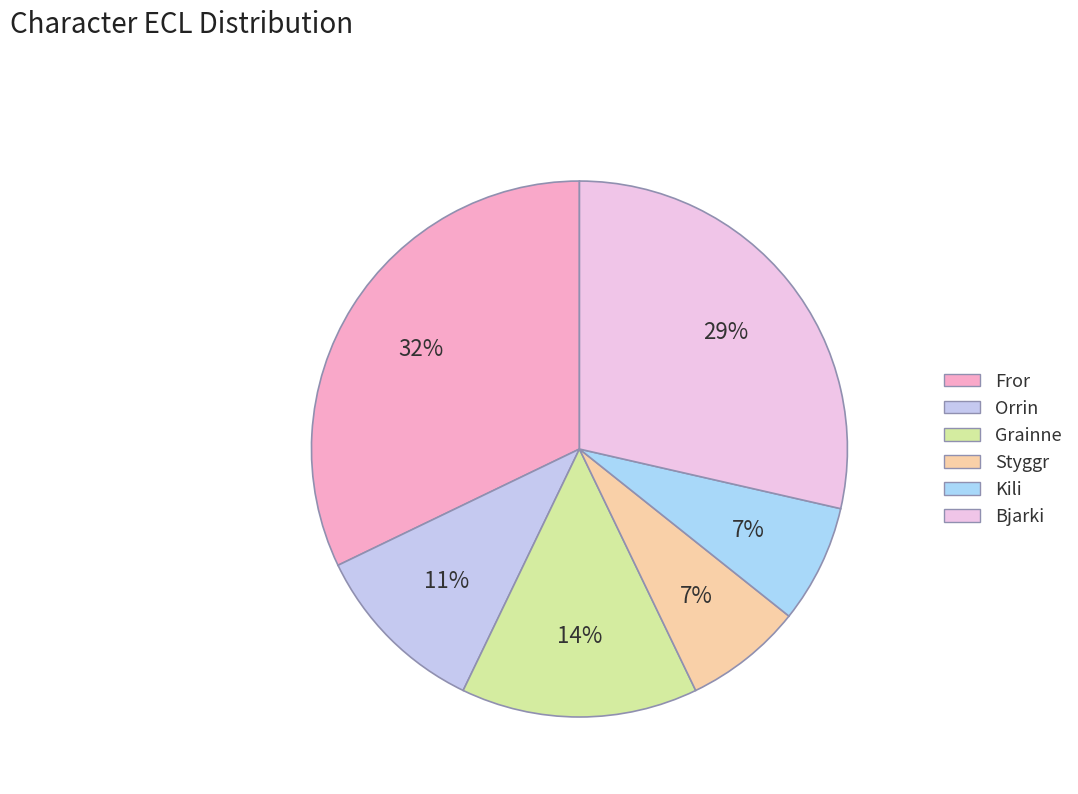

Count the number of slices in the pie.

6